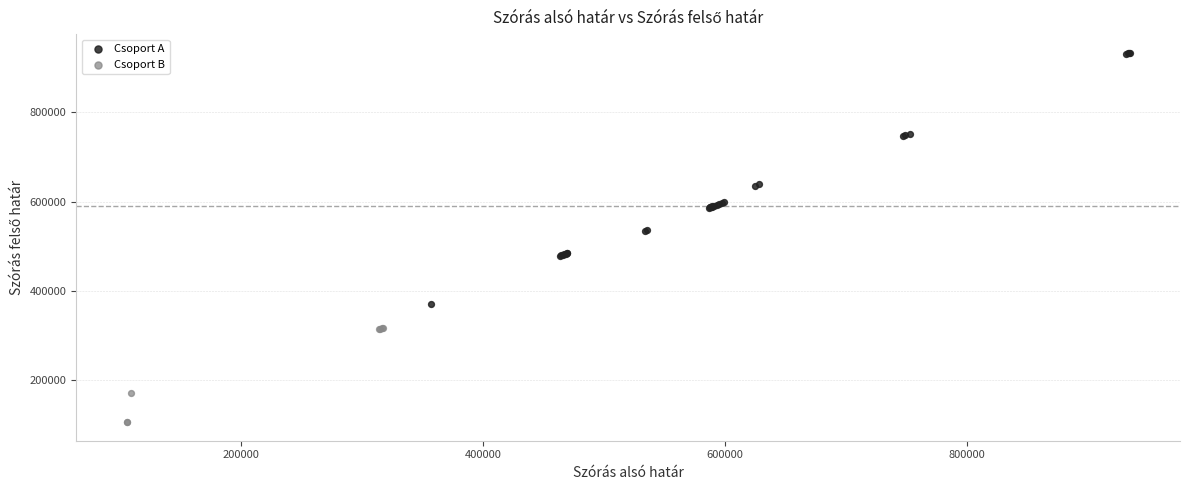

Which series reaches the maximum Y coordinate?

Csoport A